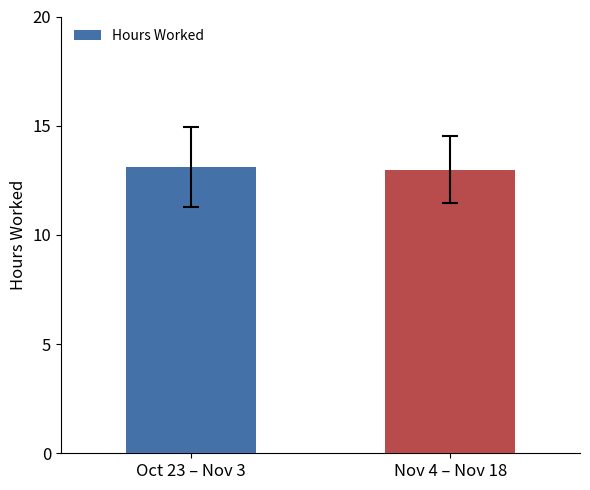

What is the difference between the values at Nov 4 – Nov 18 and Oct 23 – Nov 3?

0.1